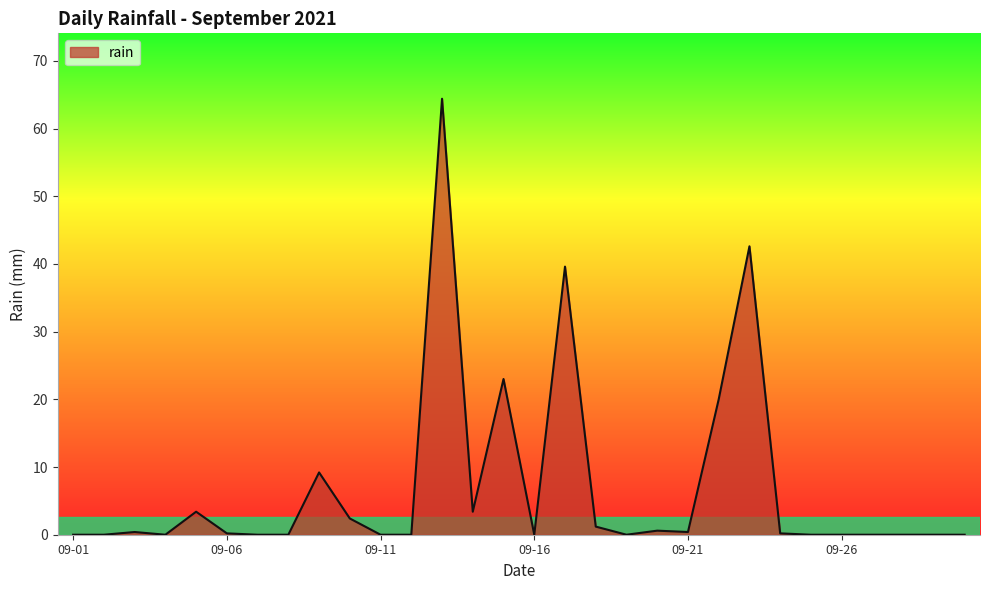

What is the sum of all values?

211.0